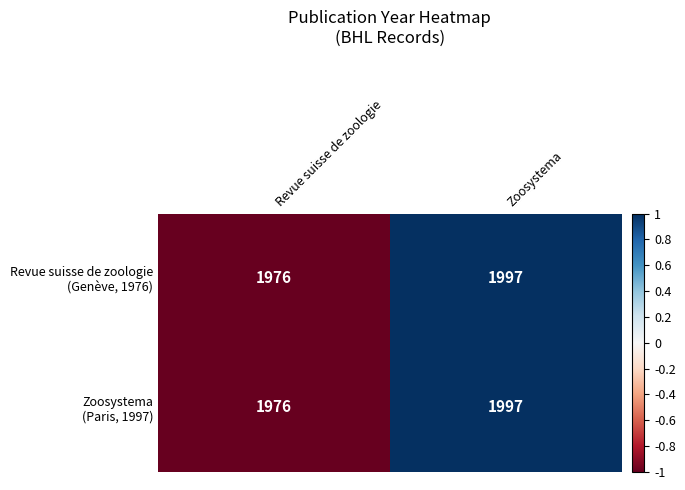

What is the total value across all series at Revue suisse de zoologie?

3952